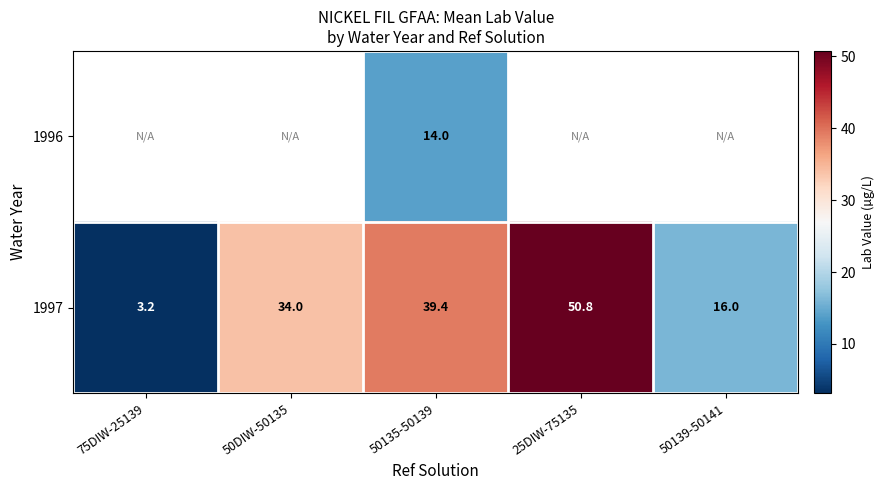

Which label corresponds to the largest value in the chart?

25DIW-75135